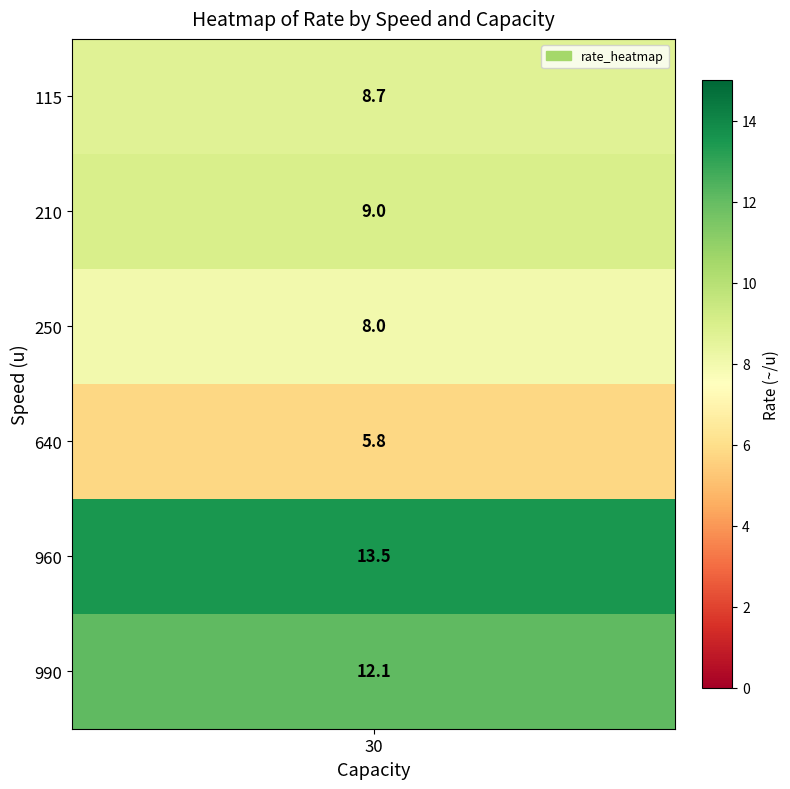

What is the ratio of the value at 250 to the value at 115?

0.9